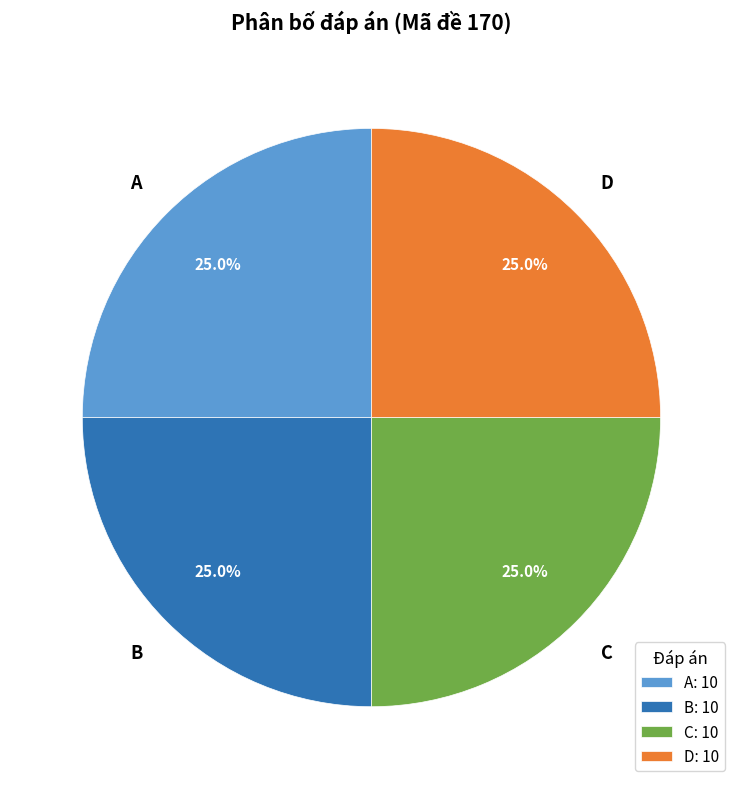

Is there a majority slice in this chart?

No